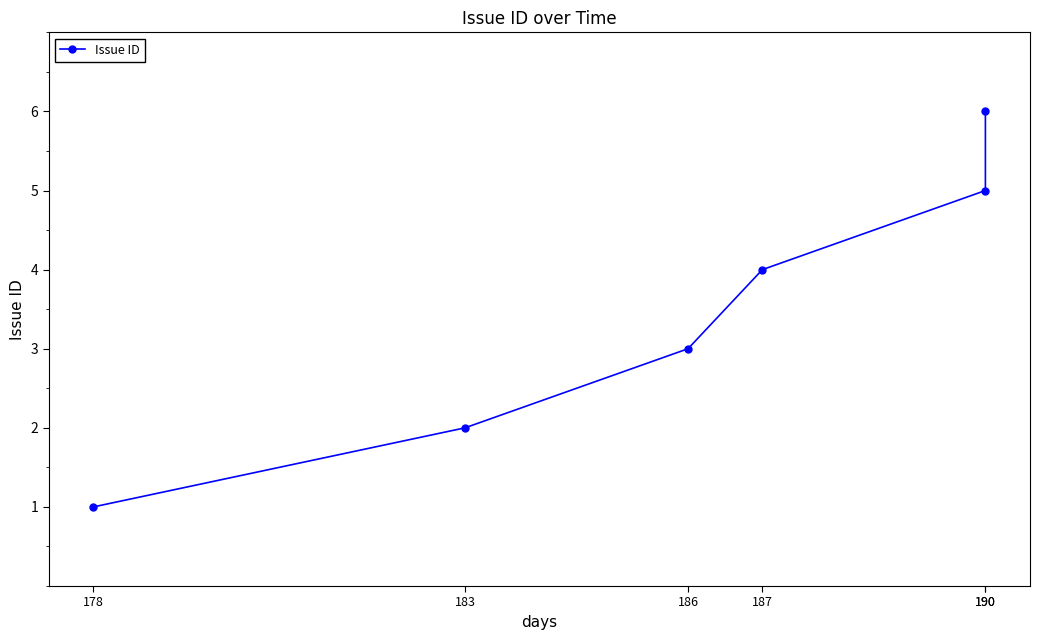

At which label does the data first exceed 4?

190